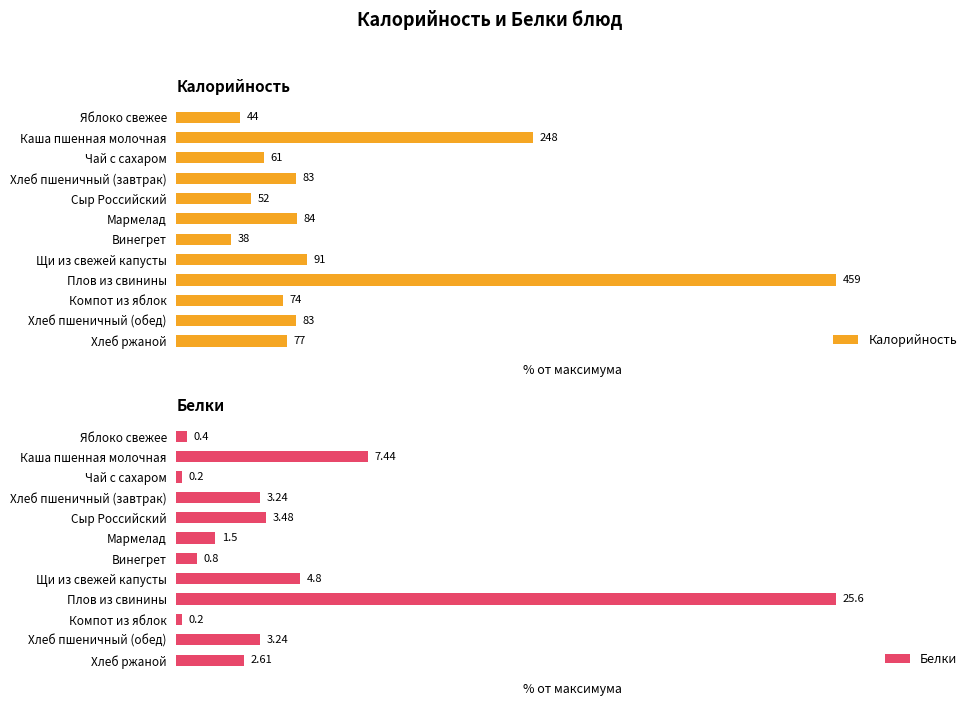

Are the bars grouped side by side (vs. stacked)?

Yes